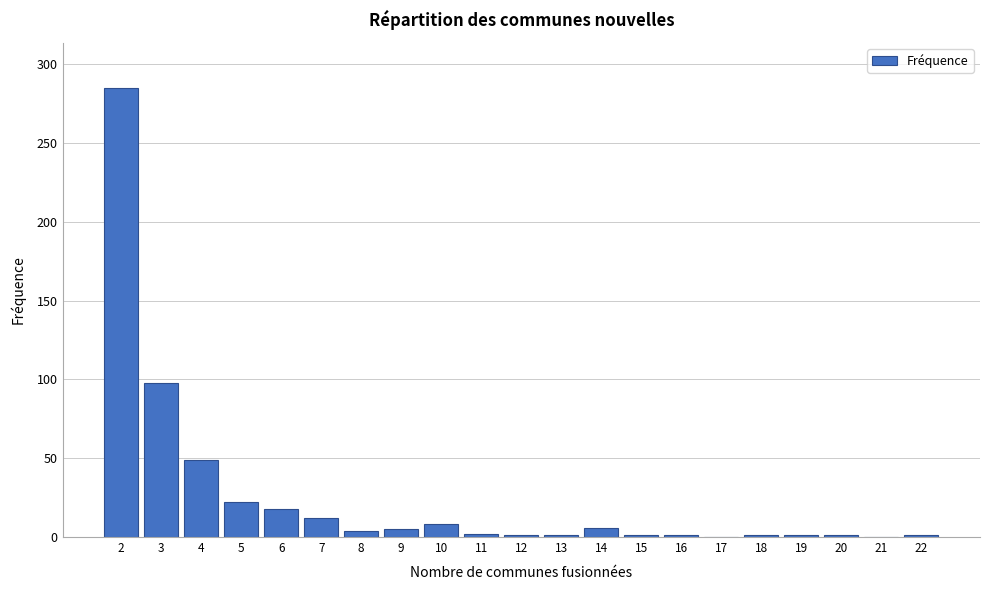

What is the sum of all values?

517